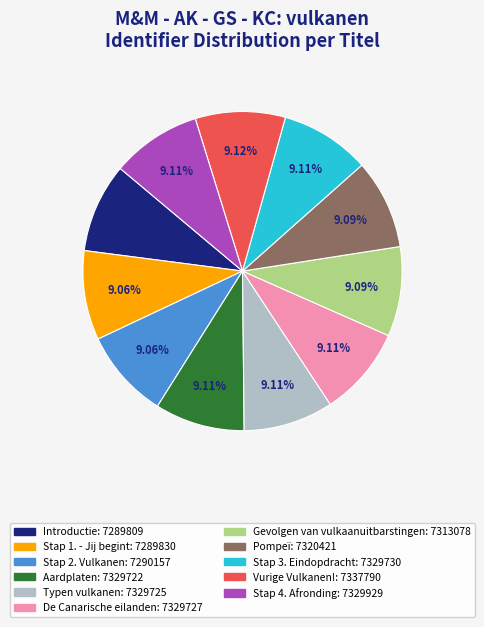

Do Stap 2. Vulkanen and Stap 3. Eindopdracht together represent more than half of the pie?

No